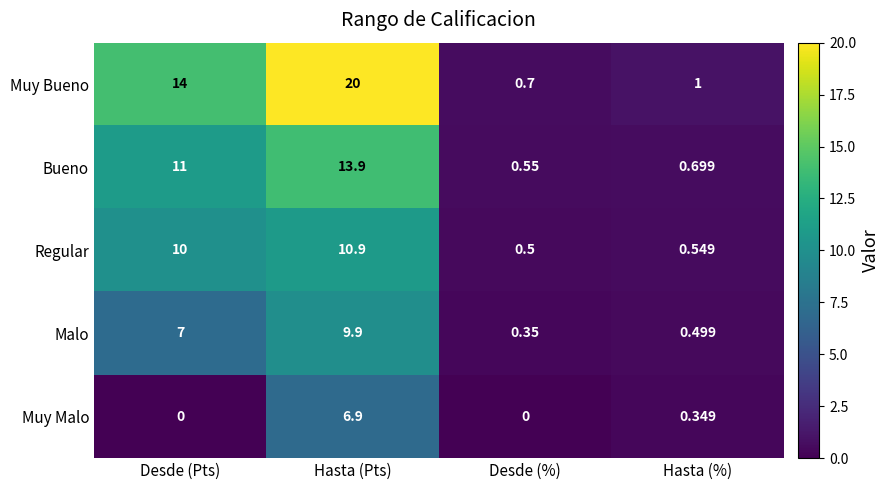

Which series has the widest spread of values?

Muy Bueno